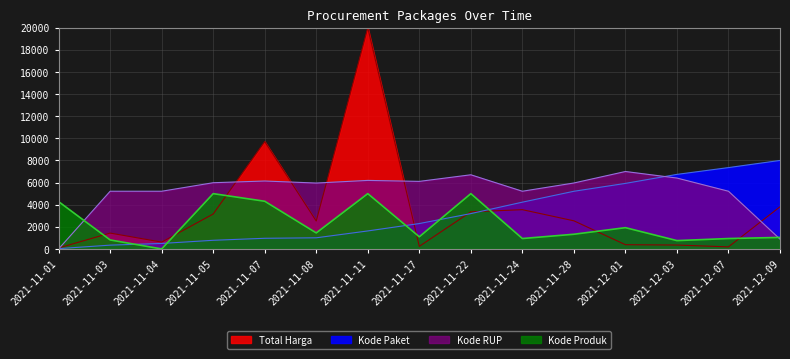

List the labels in order of Kode RUP value, largest first.

2021-12-01, 2021-11-22, 2021-12-03, 2021-11-11, 2021-11-07, 2021-11-17, 2021-11-05, 2021-11-28, 2021-11-08, 2021-11-03, 2021-11-04, 2021-11-24, 2021-12-07, 2021-12-09, 2021-11-01